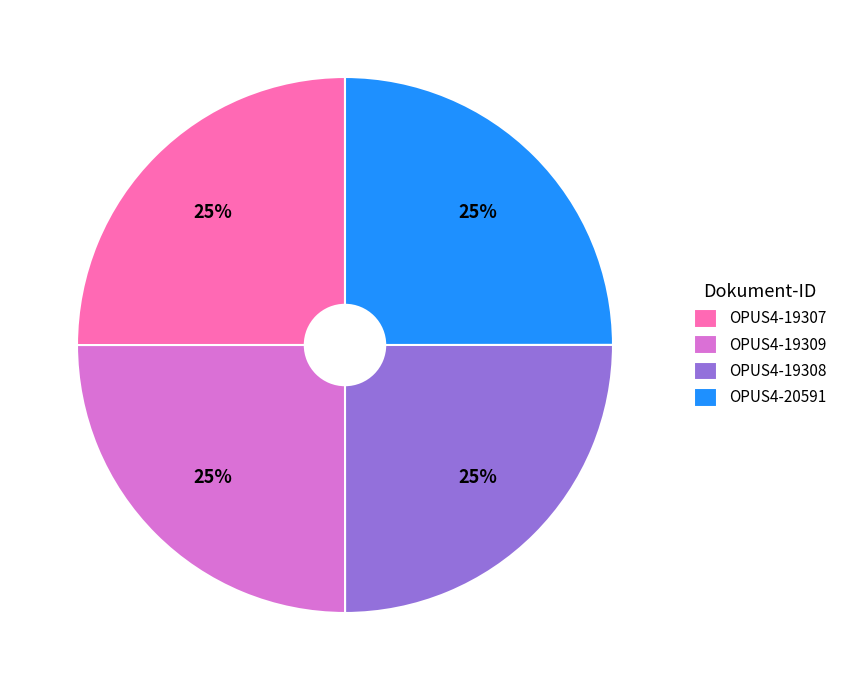

True or false: OPUS4-20591 accounts for 25% of the total.

True